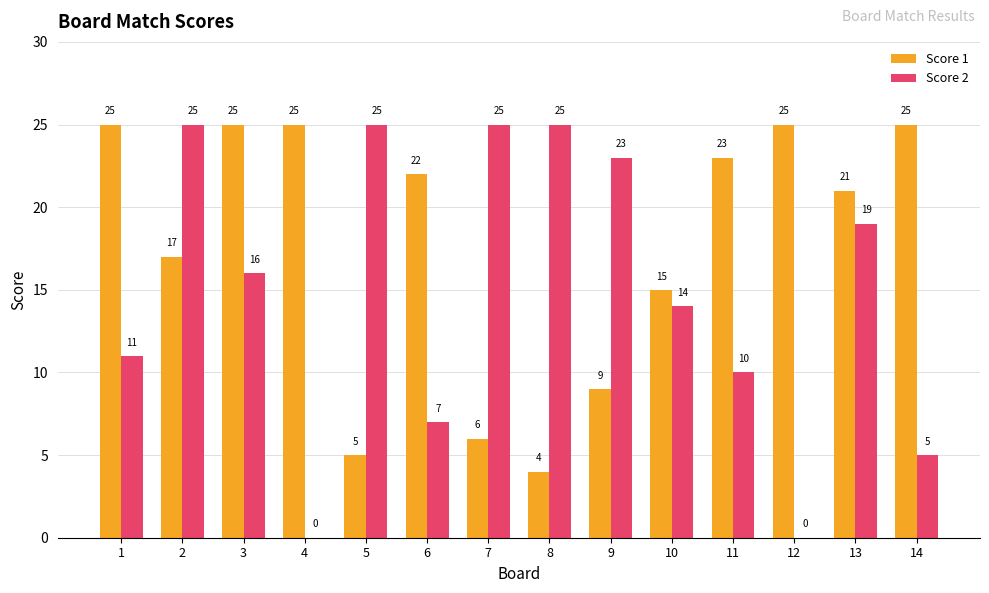

How many positive values does the Score 2 series have?

12